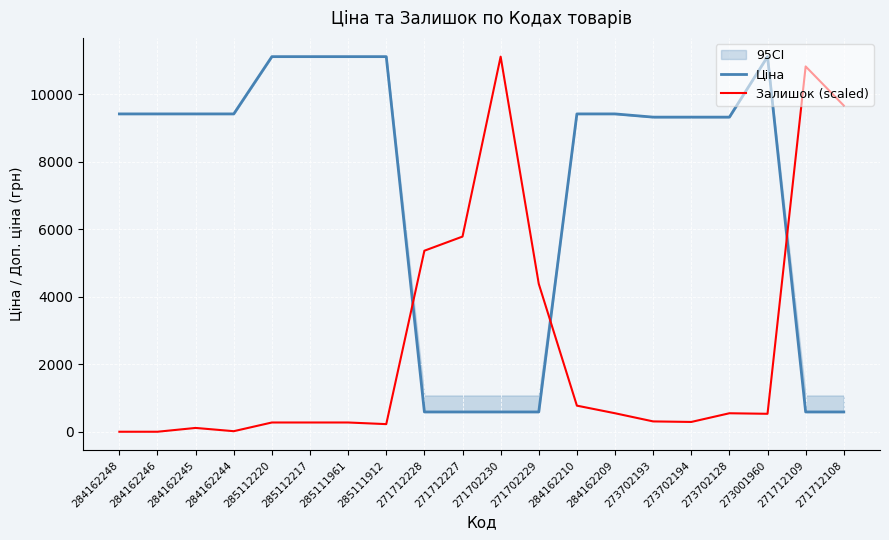

What is the label of the 2nd point from the left?

284162246